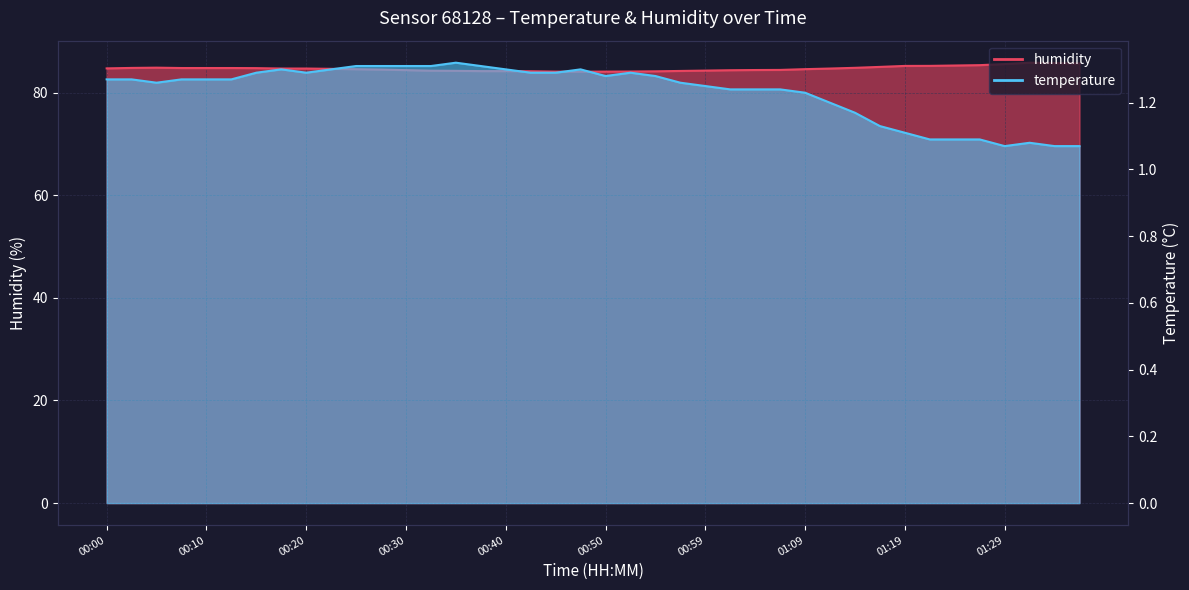

True or false: humidity has a value of 84.4 at 01:07.

True